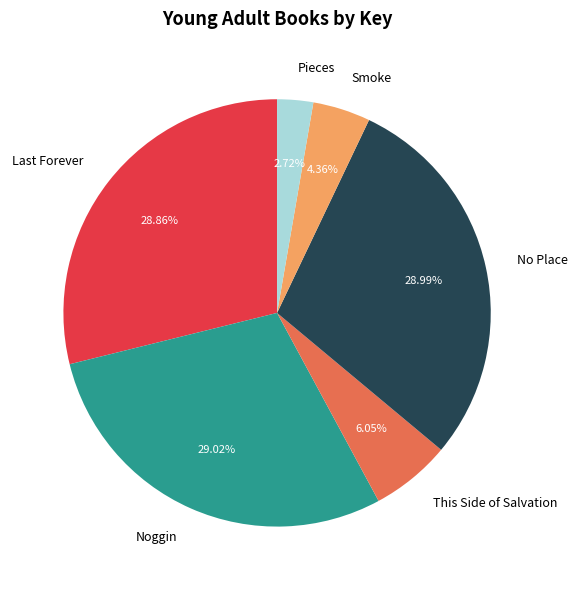

Does Smoke account for over 50% of the chart?

No